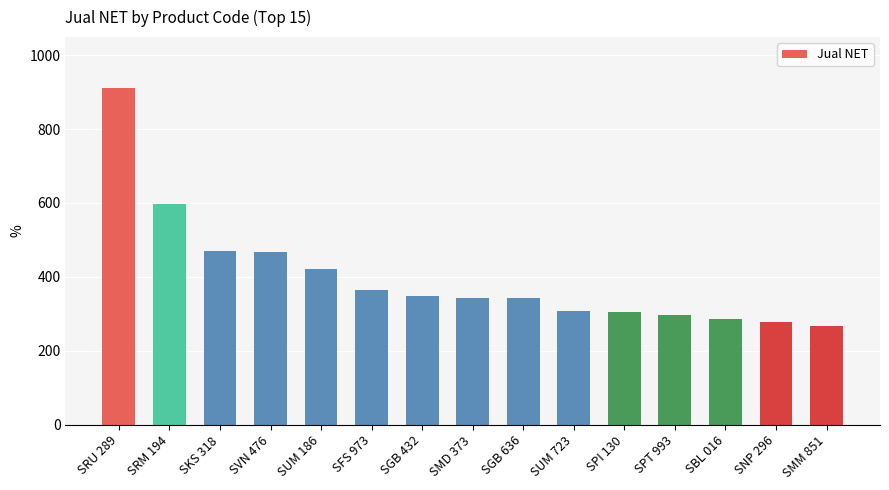

Is it true that the value at SUM 186 is 421?

True